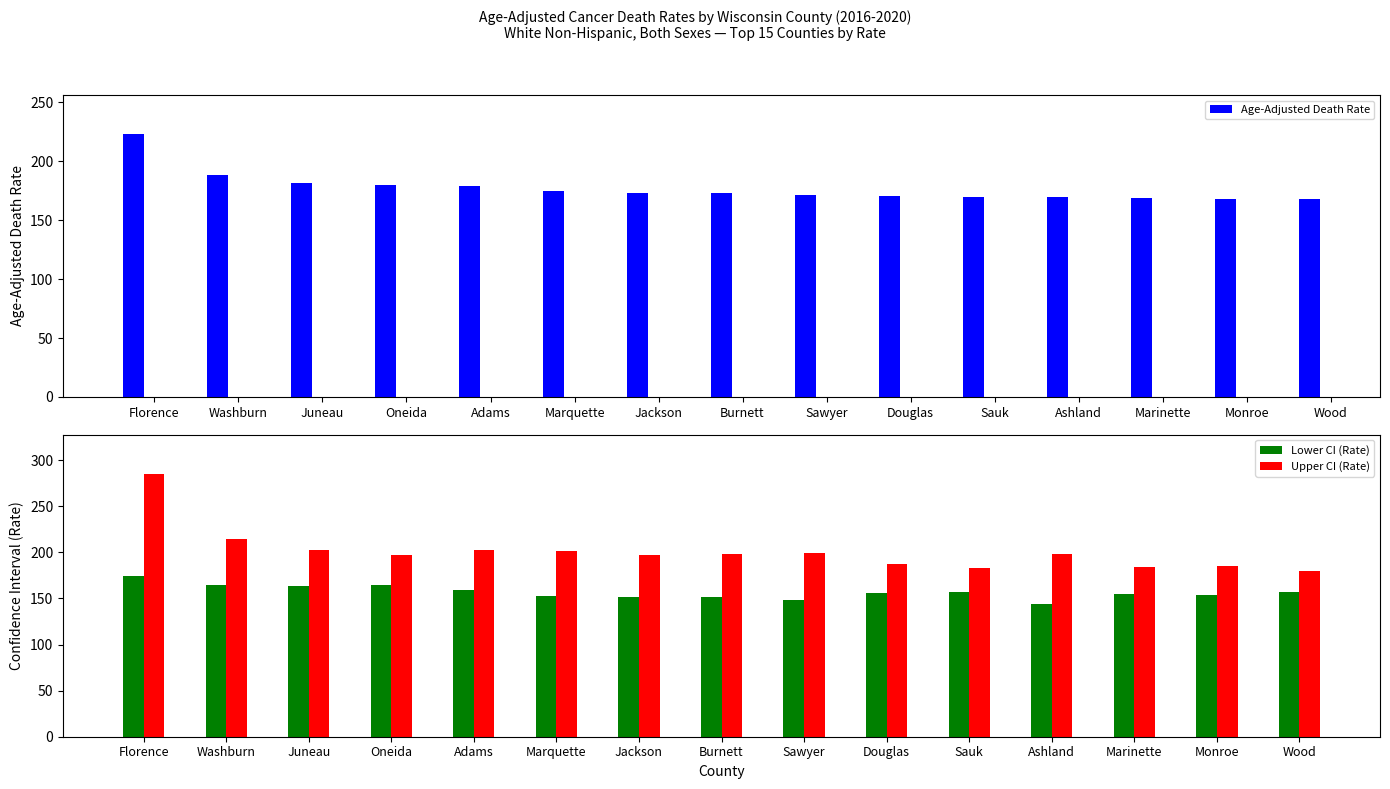

Rank the series by their average value, from lowest to highest.

Lower CI (Rate), Age-Adjusted Death Rate, Upper CI (Rate)